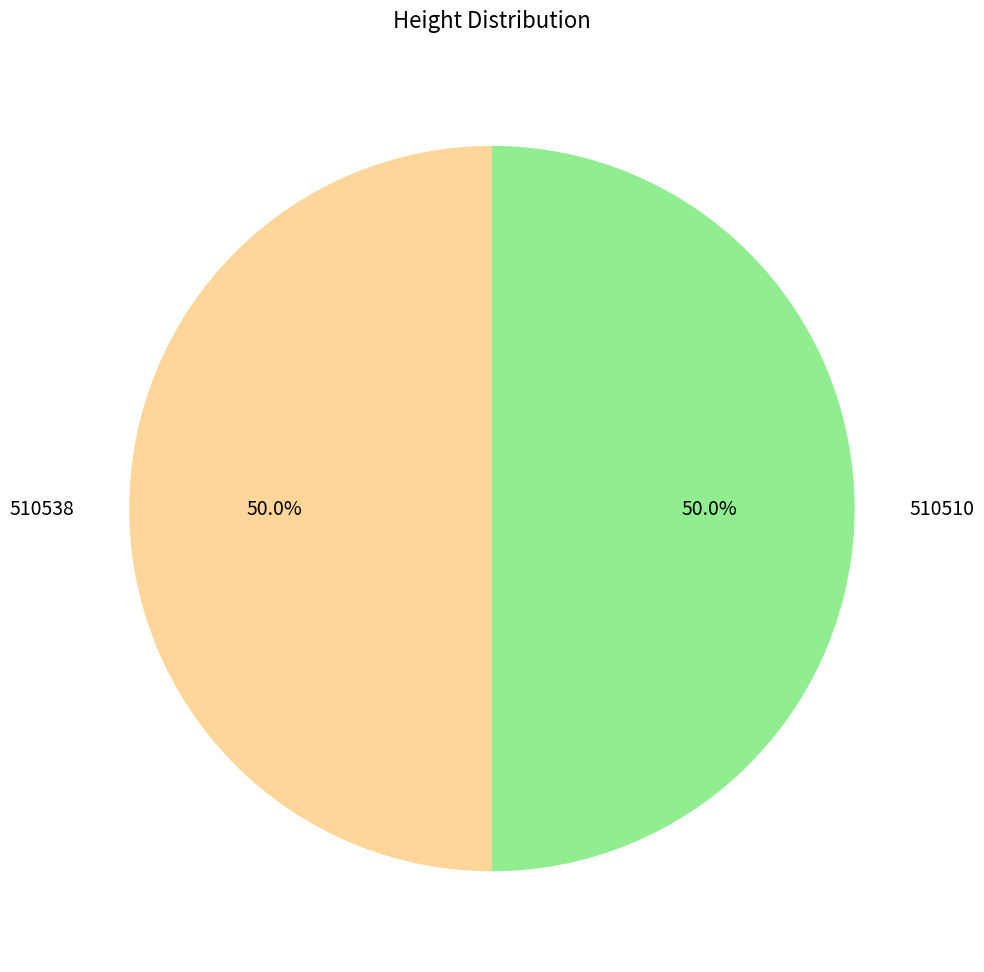

How much of the chart is everything except 510538?

50.0%